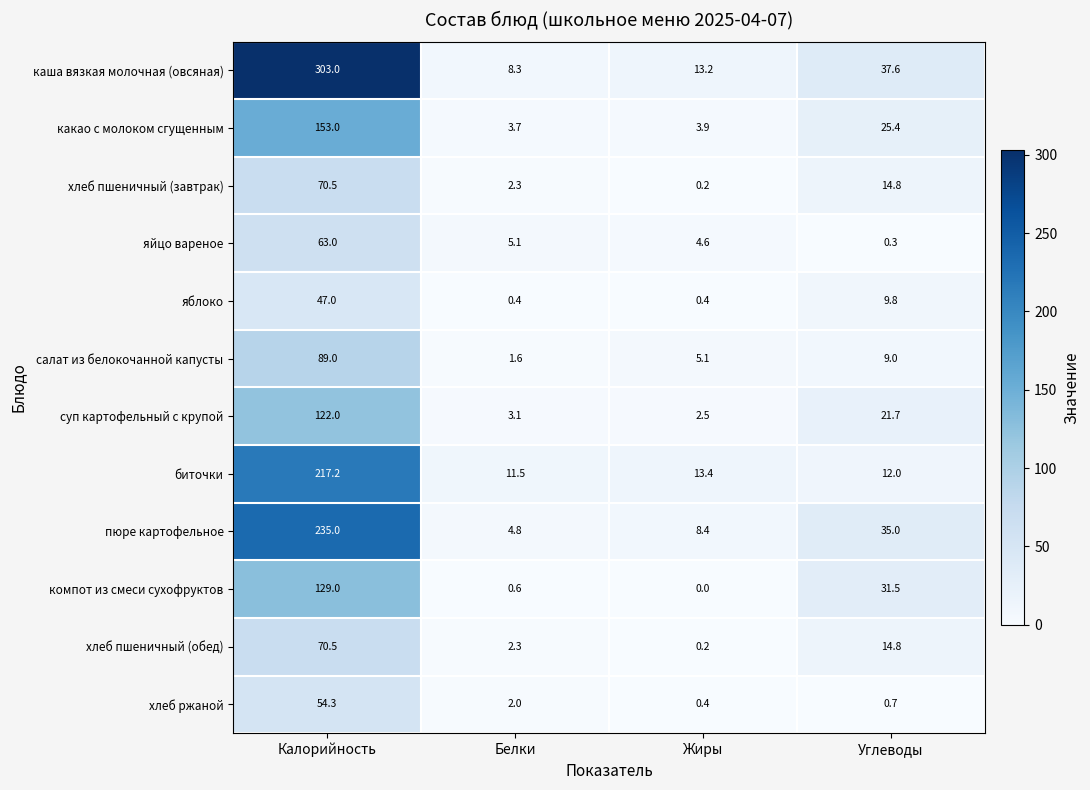

What is the approximate value of какао с молоком сгущенным at Белки?

3.7